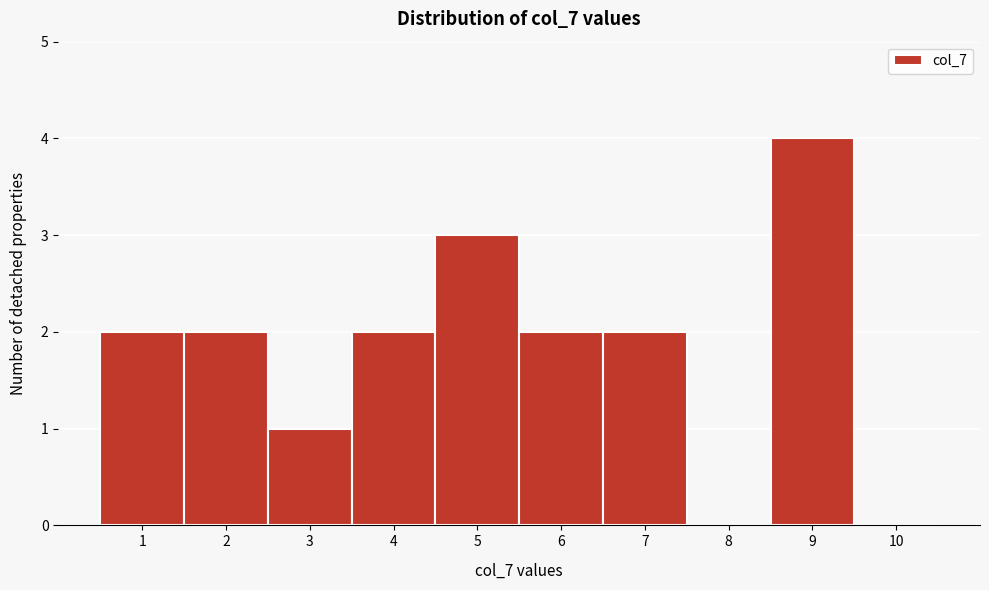

Reading right to left, list all the values displayed in this chart.

10=0	9=4	8=0	7=2	6=2	5=3	4=2	3=1	2=2	1=2